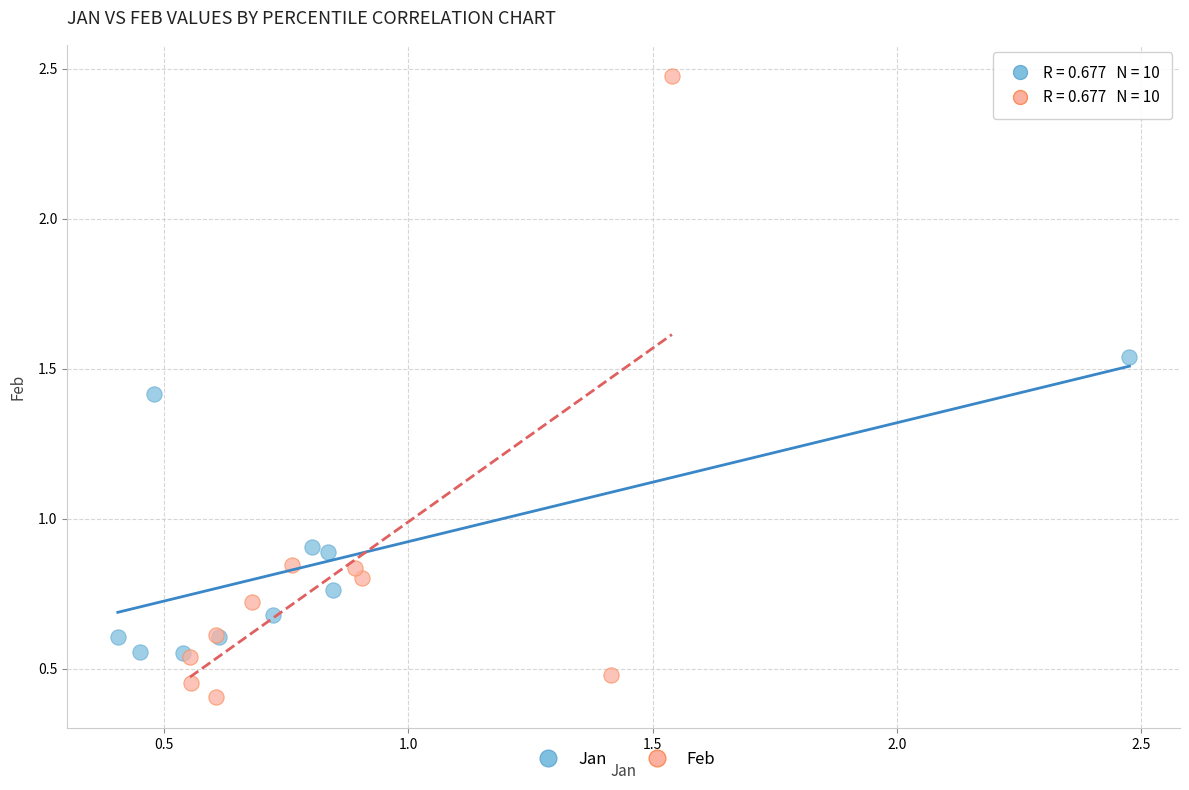

Which series has the widest spread of Y values?

Feb